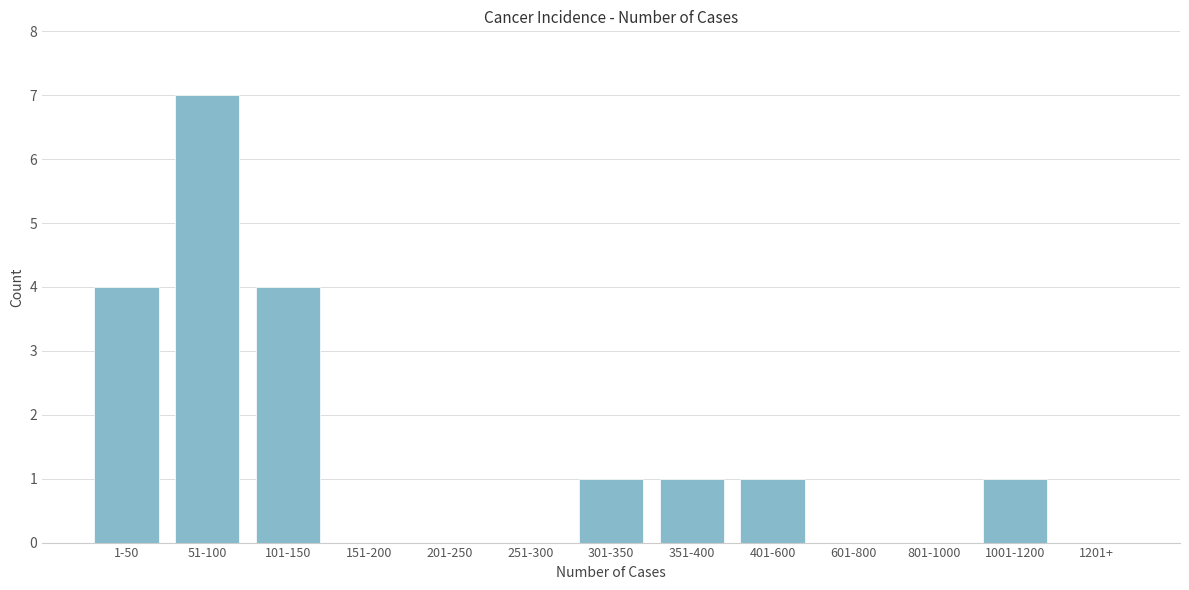

Reading right to left, what are all the values shown in this chart?

1201+=0	1001-1200=1	801-1000=0	601-800=0	401-600=1	351-400=1	301-350=1	251-300=0	201-250=0	151-200=0	101-150=4	51-100=7	1-50=4